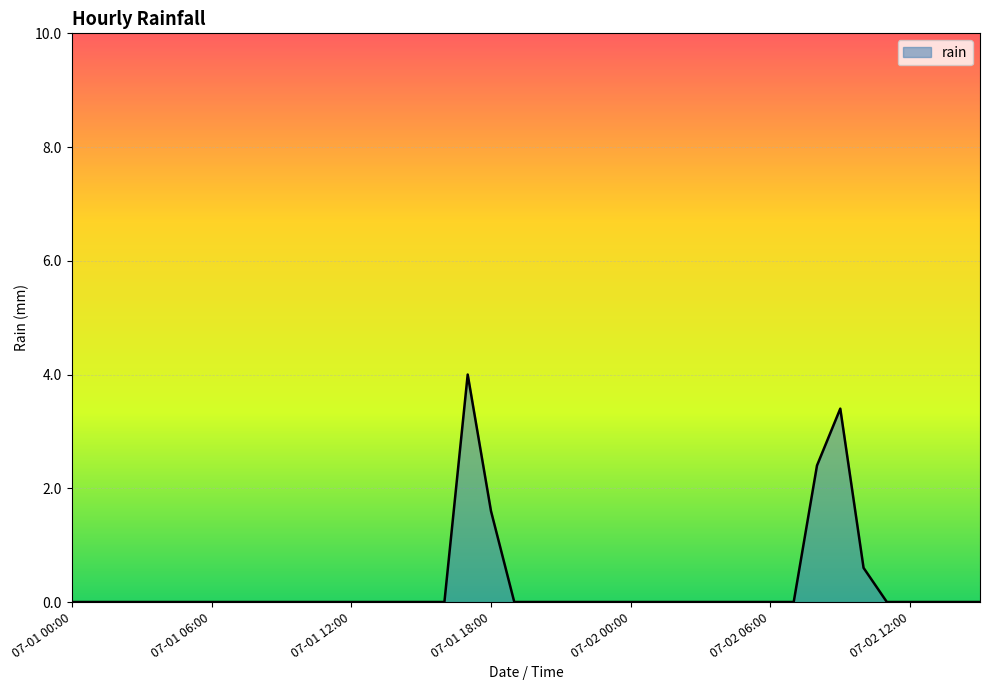

What is the maximum value shown in the chart?

4.0